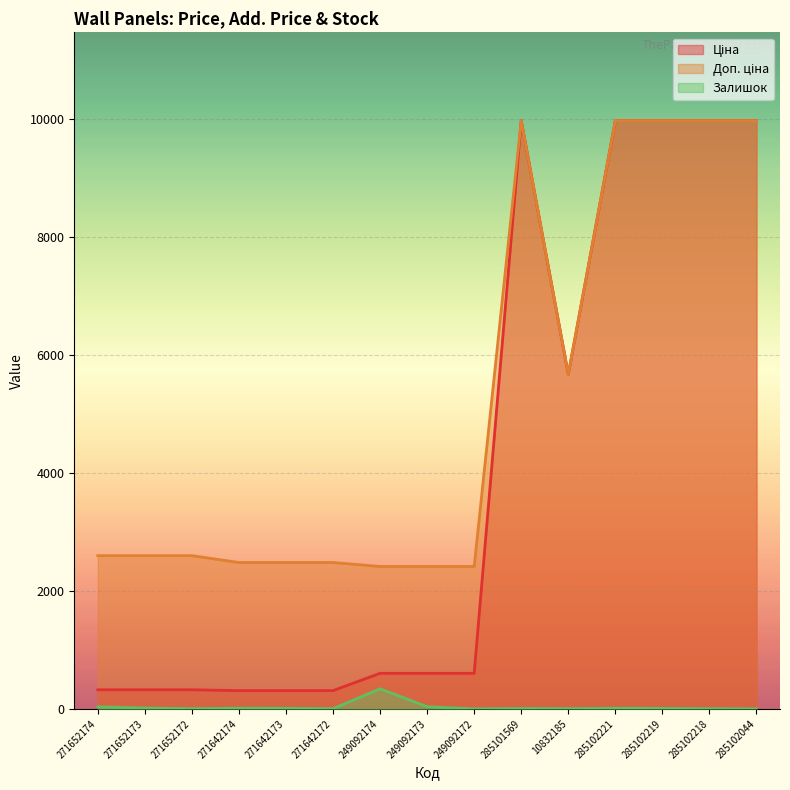

What is the difference between the Залишок values at 271652173 and 249092174?

326.0